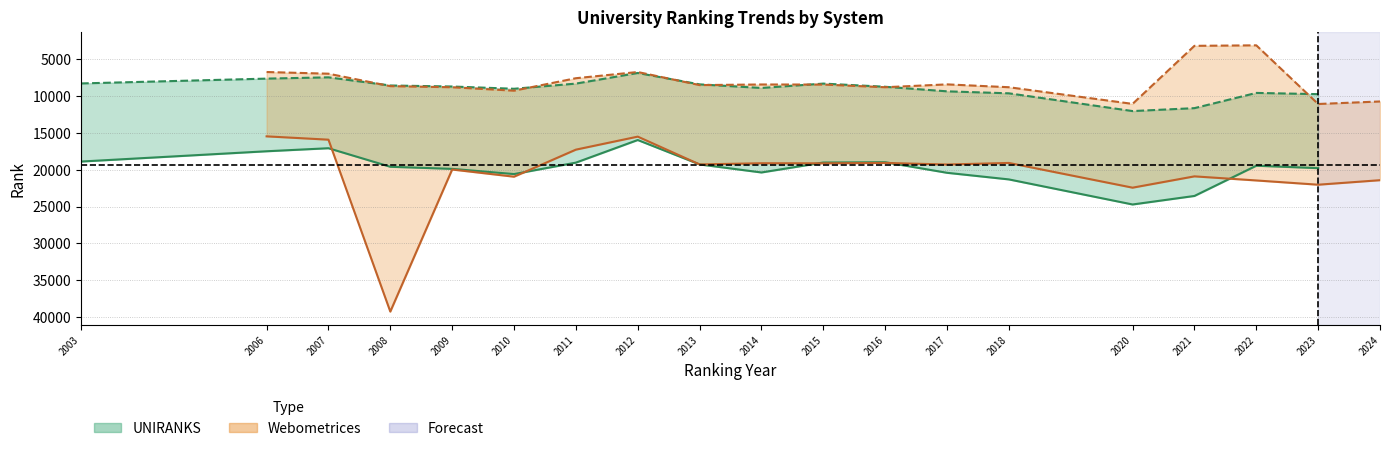

In Webometrices continent rank, how many points are lower than both neighbors (excluding endpoints)?

4